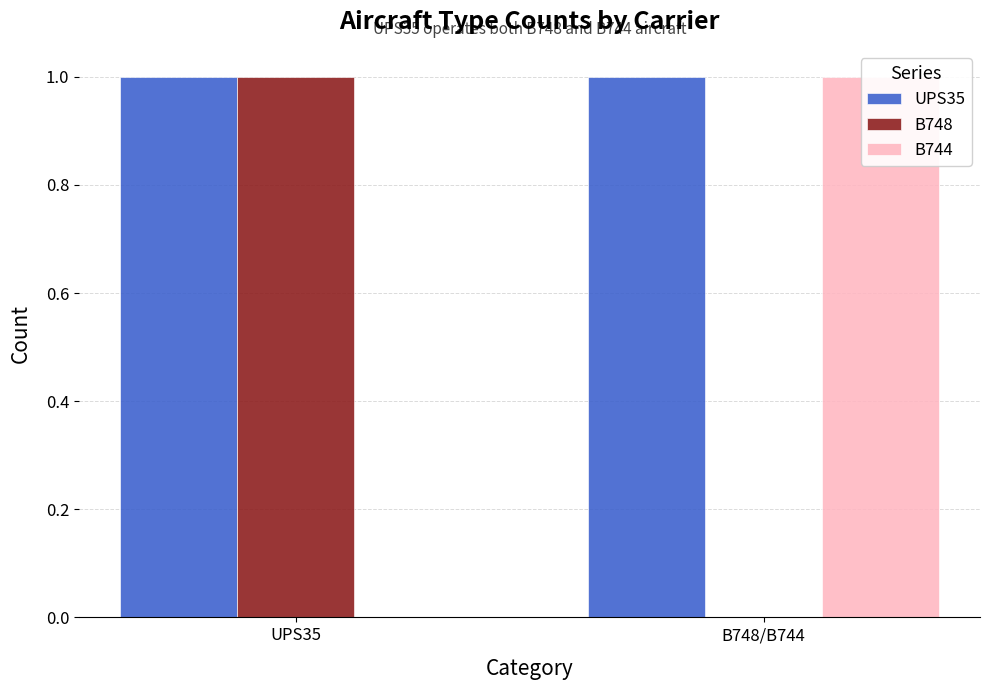

What is the label of the 1st bar from the right?

B748/B744